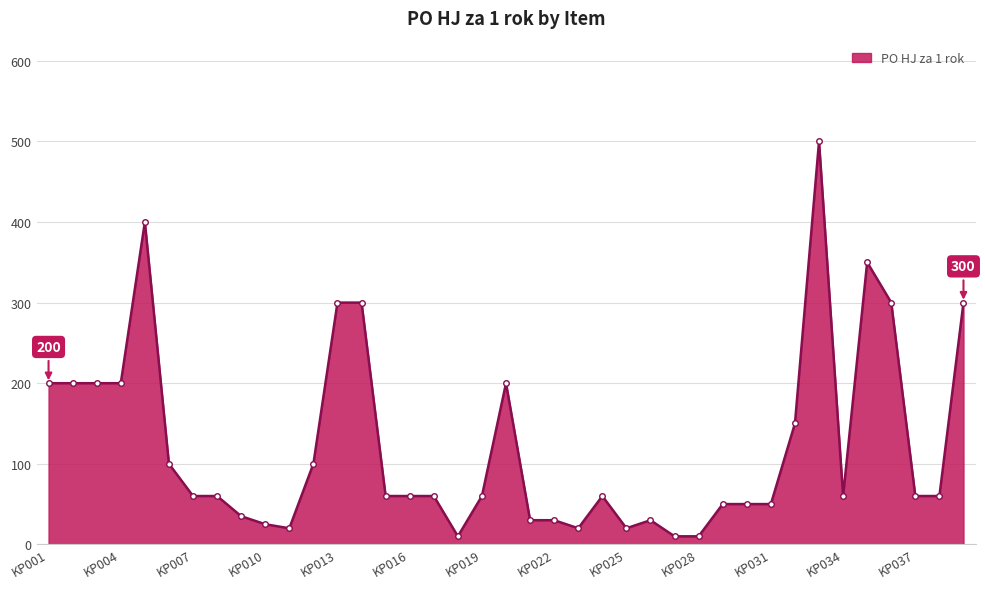

What is the maximum value shown in the chart?

500